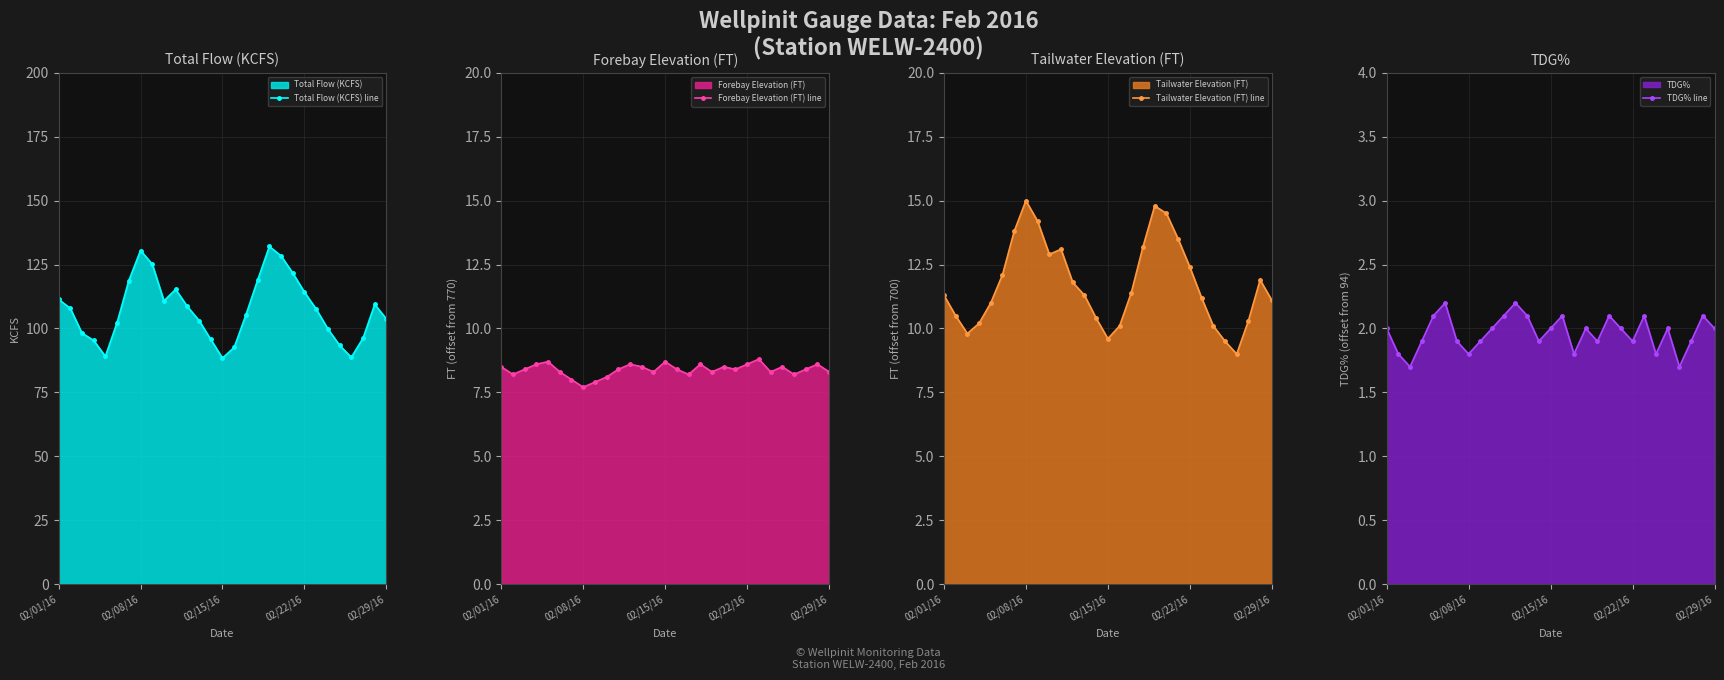

Reading right to left, transcribe all the data shown in this chart.

Total Flow (KCFS) line: 103.7	109.4	96.2	88.7	93.4	99.8	107.6	114.2	121.7	128.4	132.1	118.9	105.3	92.6	88.4	95.7	103.1	108.6	115.3	110.8	125.2	130.5	118.7	102.3	89.1	95.3	98.2	107.9	111.4
Forebay Elevation (FT) line: 8.3	8.6	8.4	8.2	8.5	8.3	8.8	8.6	8.4	8.5	8.3	8.6	8.2	8.4	8.7	8.3	8.5	8.6	8.4	8.1	7.9	7.7	8.0	8.3	8.7	8.6	8.4	8.2	8.5
Tailwater Elevation (FT) line: 11.1	11.9	10.3	9.0	9.5	10.1	11.2	12.4	13.5	14.5	14.8	13.2	11.4	10.1	9.6	10.4	11.3	11.8	13.1	12.9	14.2	15.0	13.8	12.1	11.0	10.2	9.8	10.5	11.3
TDG% line: 2.0	2.1	1.9	1.7	2.0	1.8	2.1	1.9	2.0	2.1	1.9	2.0	1.8	2.1	2.0	1.9	2.1	2.2	2.1	2.0	1.9	1.8	1.9	2.2	2.1	1.9	1.7	1.8	2.0